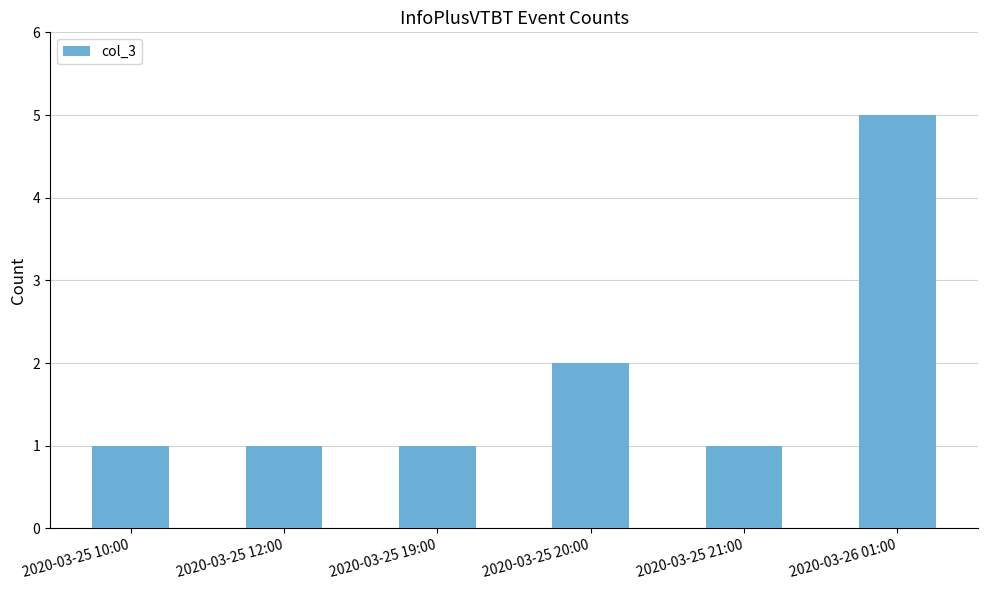

Which label corresponds to the largest value in the chart?

2020-03-26 01:00